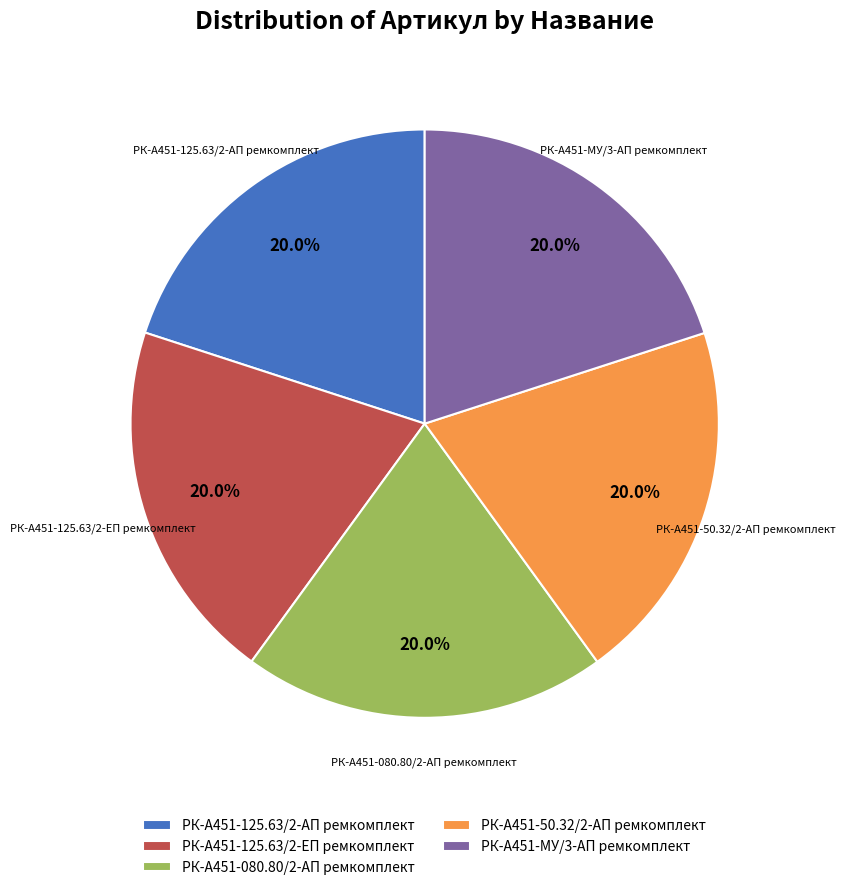

To the nearest percent, what percentage of the pie is РК-А451-125.63/2-ЕП ремкомплект?

20%